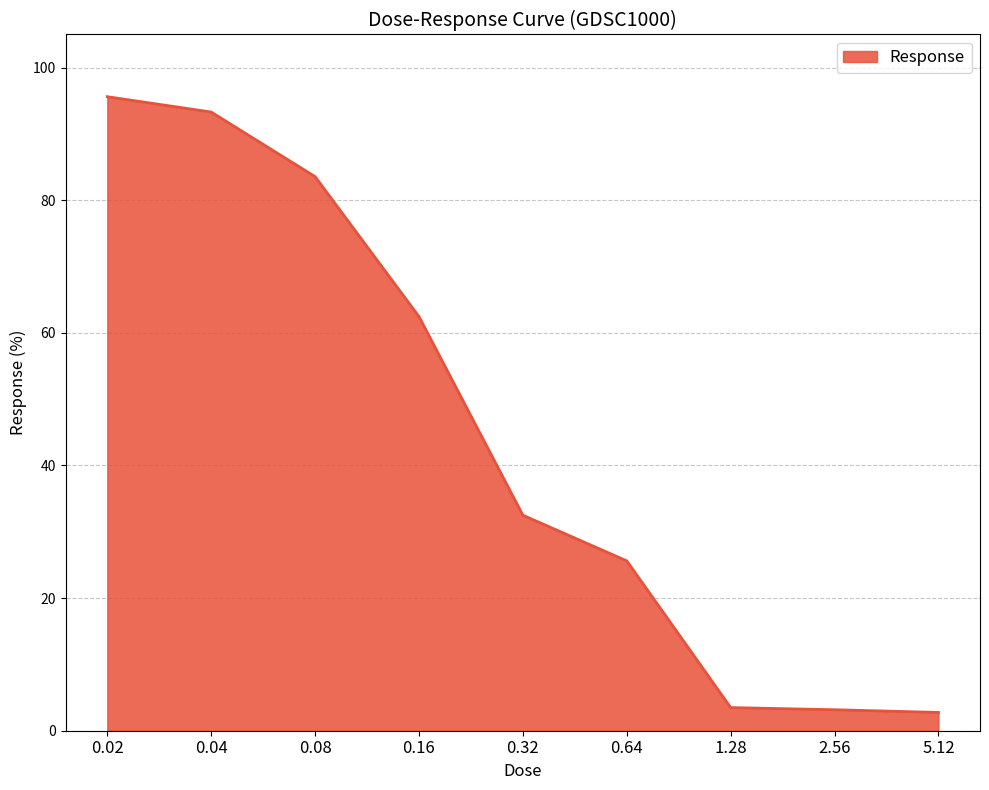

What is the average value?

44.7